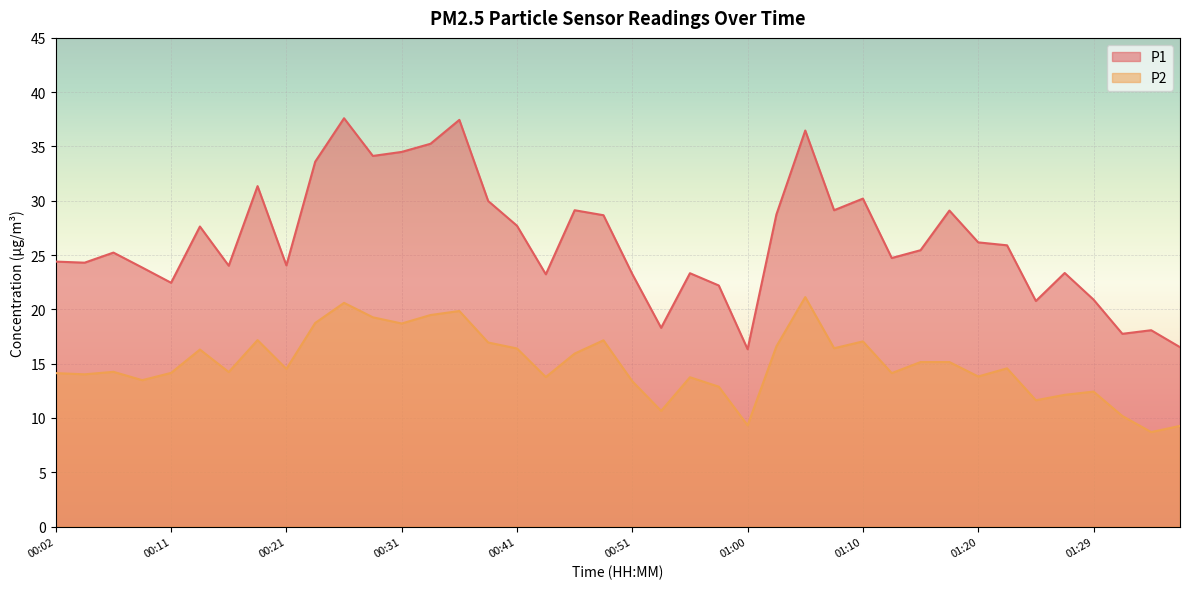

Which category has the highest value across all series?

00:26